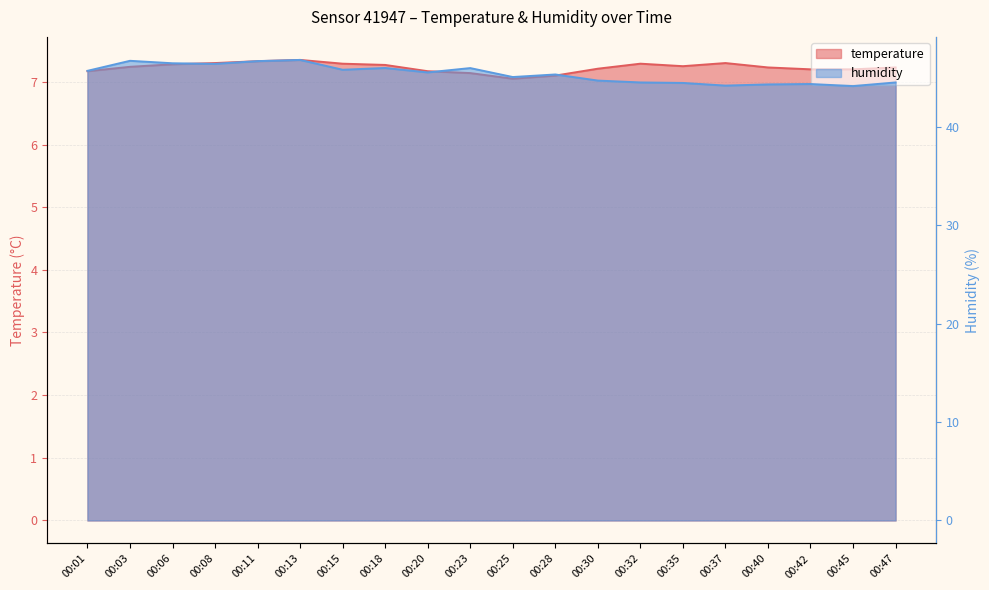

Which category has the lowest value in the temperature series?

00:25